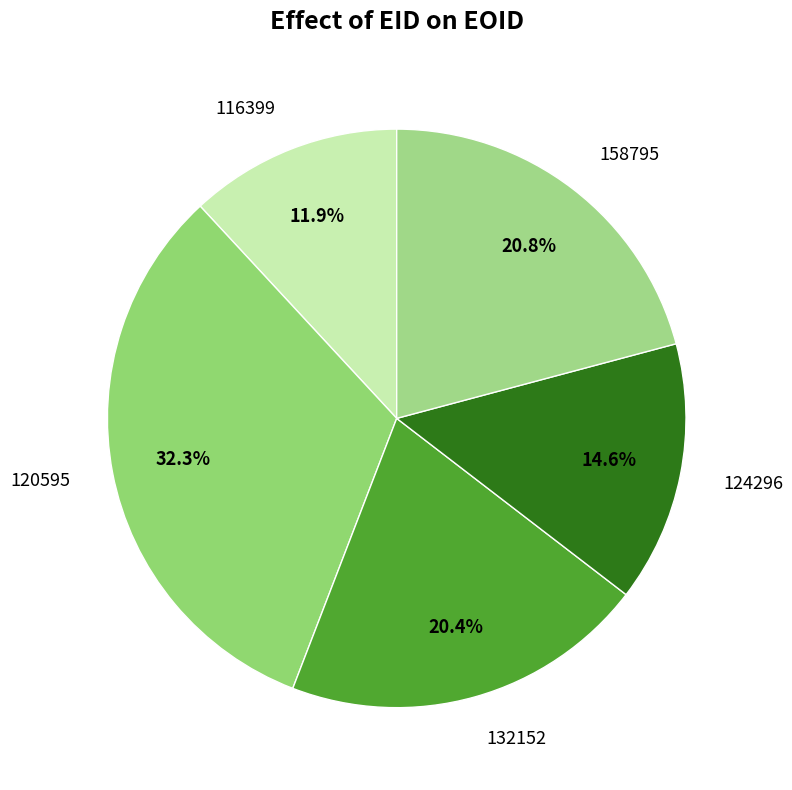

Is the sum of 158795 and 120595 greater than half?

Yes